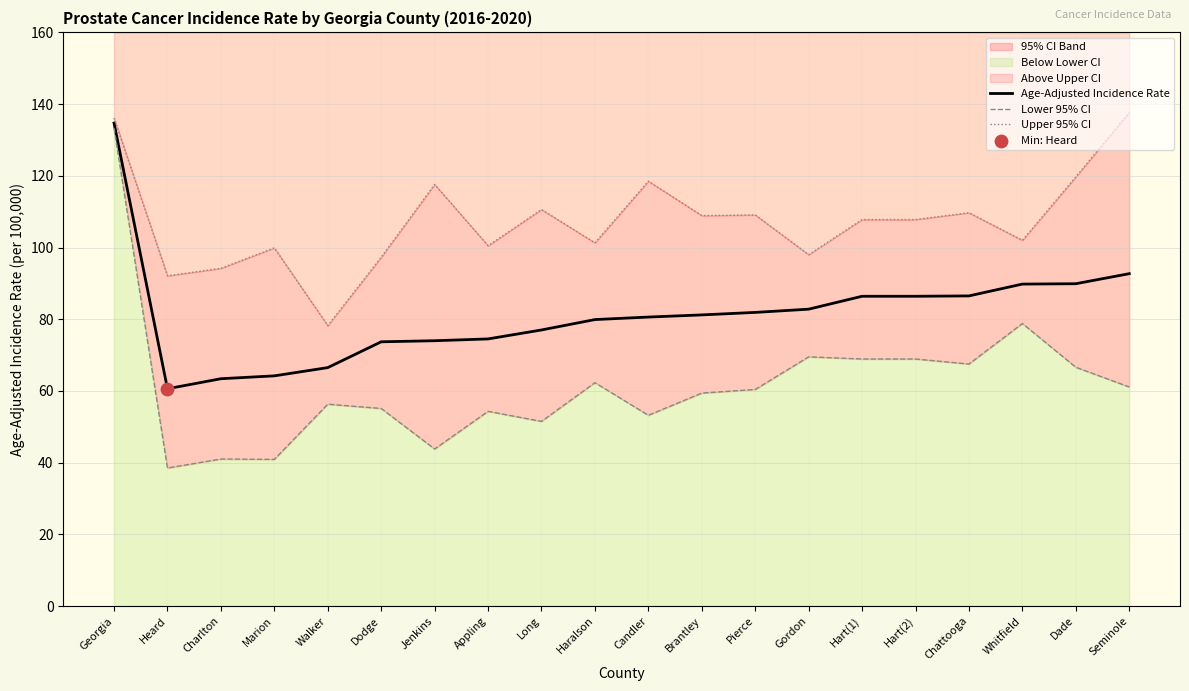

Which series has the largest total across all categories?

Upper 95% CI